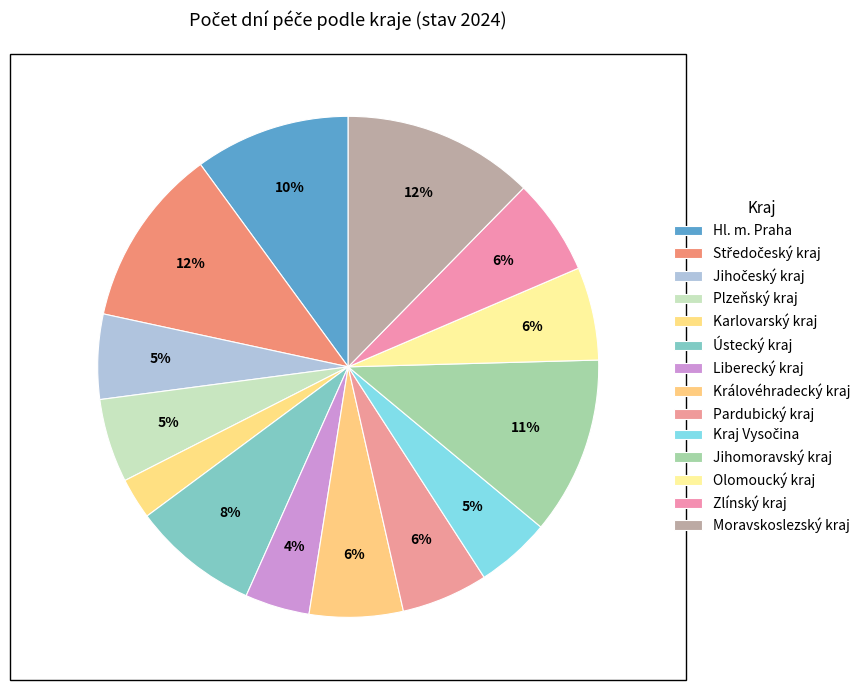

Count the number of slices in the pie.

14